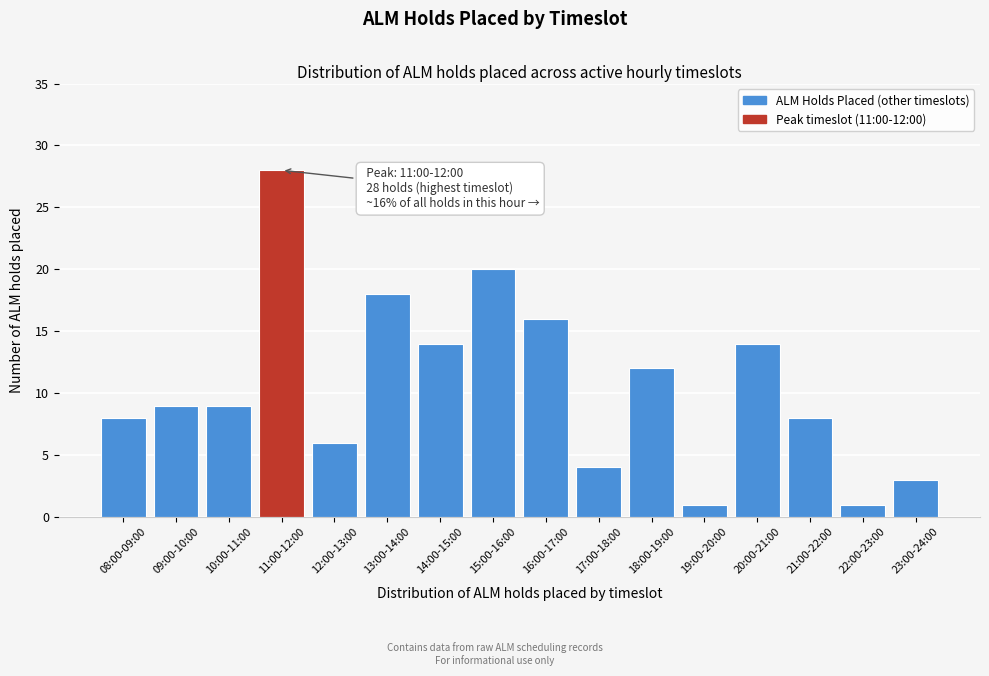

Reading right to left, list all the values displayed in this chart.

3	1	8	14	1	12	4	16	20	14	18	6	28	9	9	8